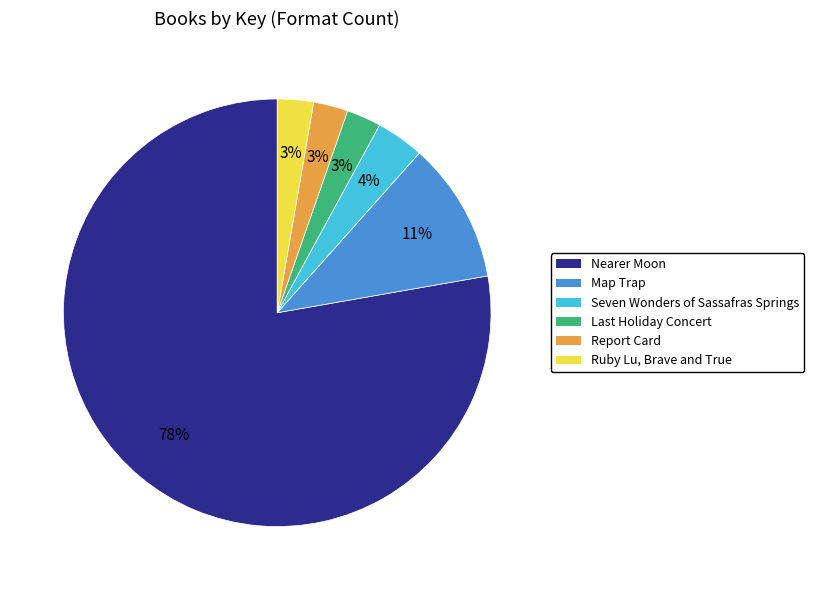

To the nearest percent, what is the difference between the Map Trap and Report Card slice percentages?

8%